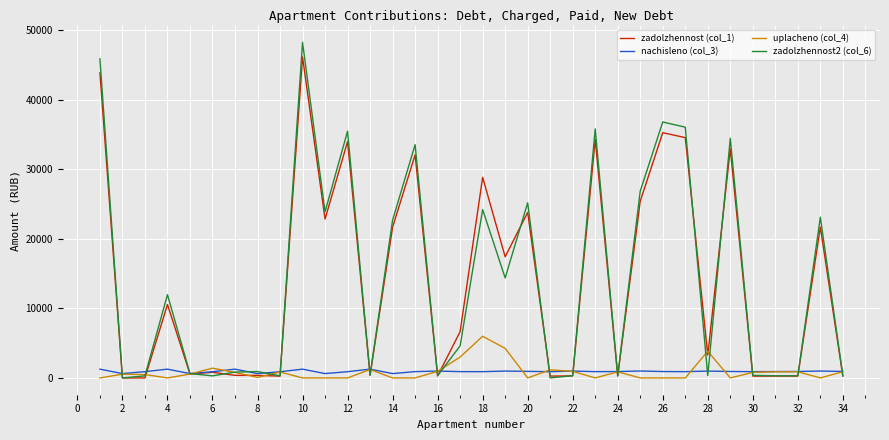

What is the highest value of the uplacheno (col_4) series?

6000.0